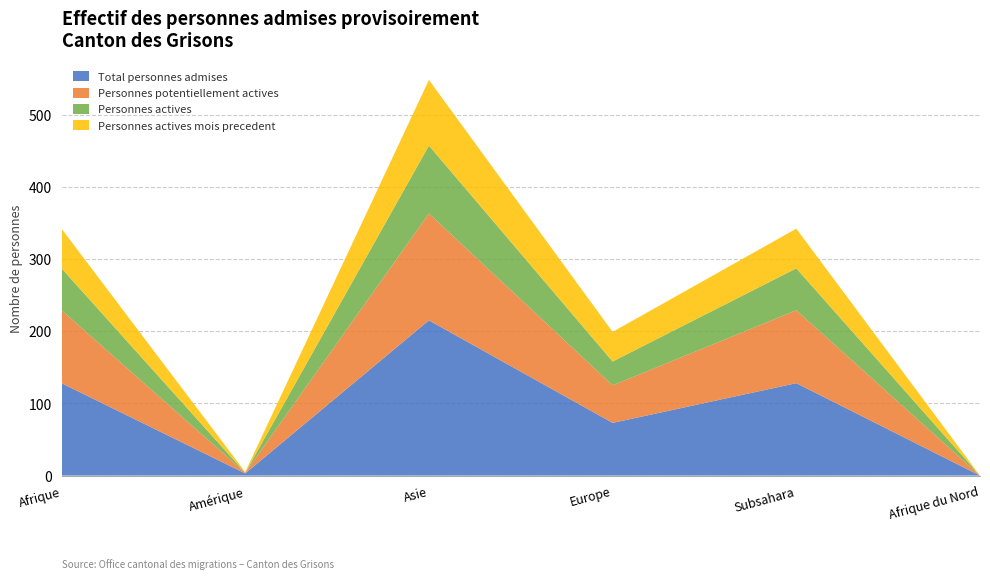

Reading left to right, list all the values displayed in this chart.

Total personnes admises: 128	3	215	73	128	0
Personnes potentiellement actives: 101	1	148	52	101	0
Personnes actives: 58	0	94	33	58	0
Personnes actives mois precedent: 55	1	91	41	55	0